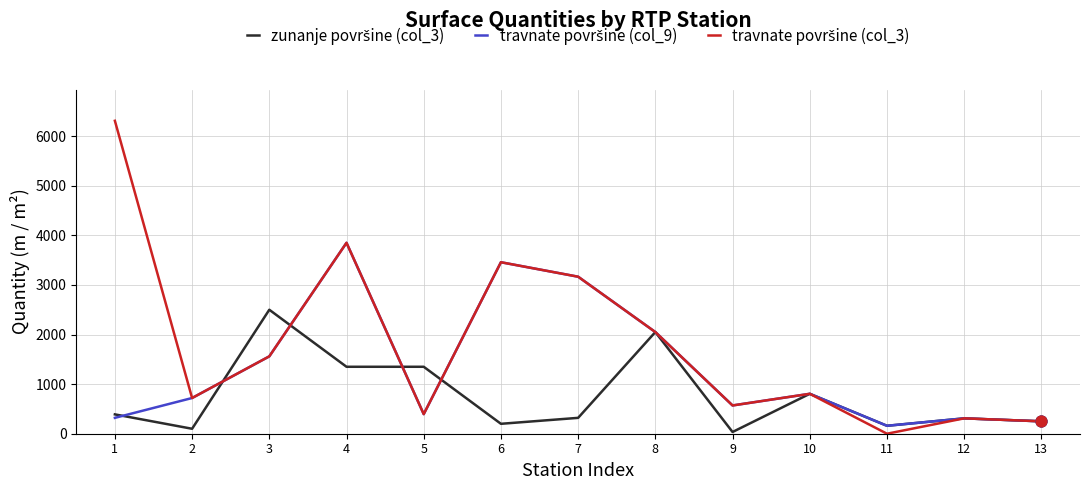

What is the maximum value shown in the chart?

6310